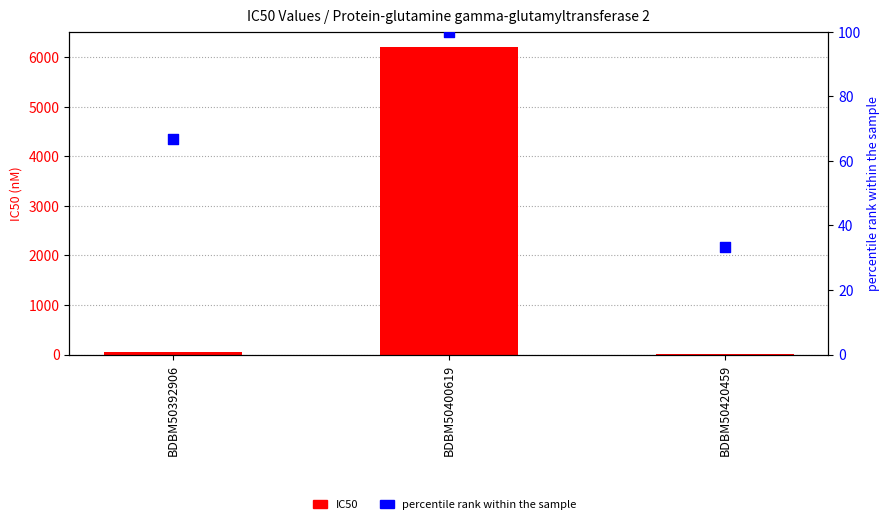

Is the value of IC50 at BDBM50400619 greater than the value of percentile rank within the sample at BDBM50392906?

Yes